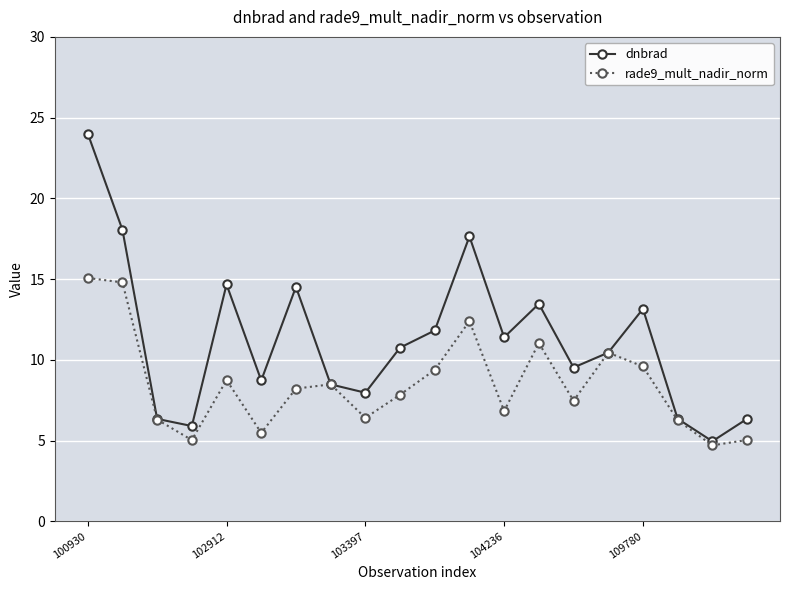

List the series in order of their peak value, highest first.

dnbrad, rade9_mult_nadir_norm